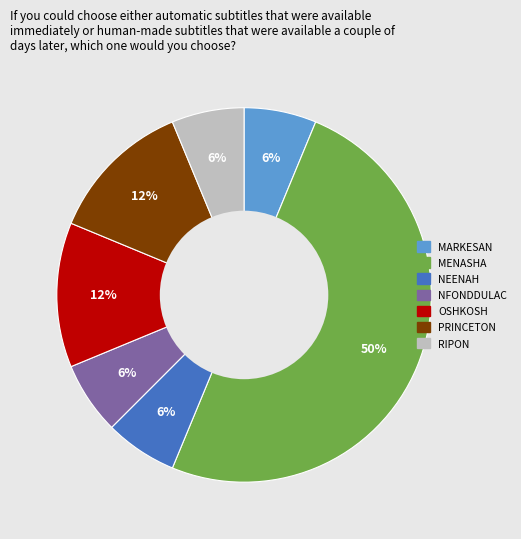

Approximately how many times larger is the value at RIPON compared to OSHKOSH?

0.5